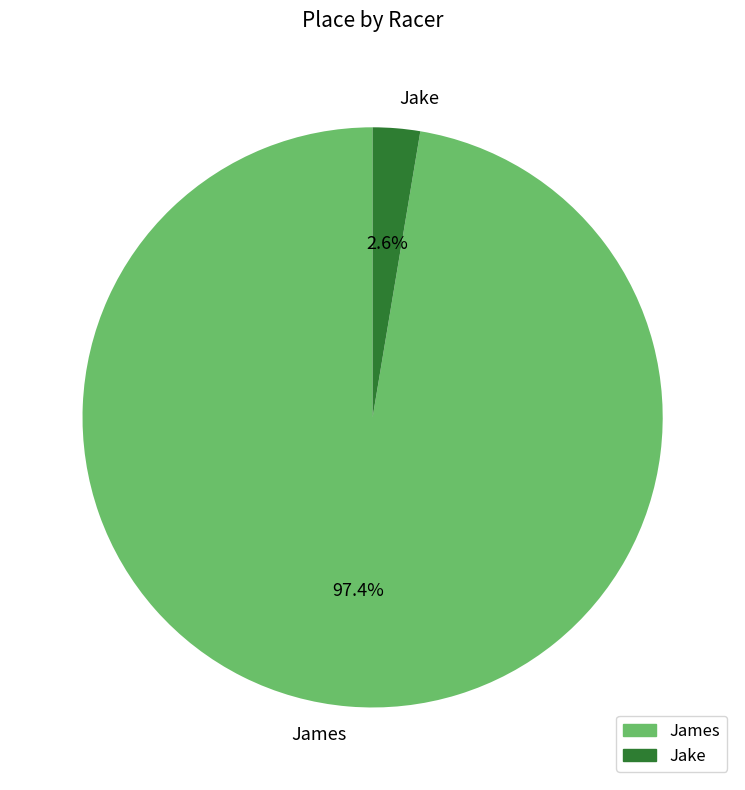

To the nearest percent, what is the difference between the Jake and James slice percentages?

95%